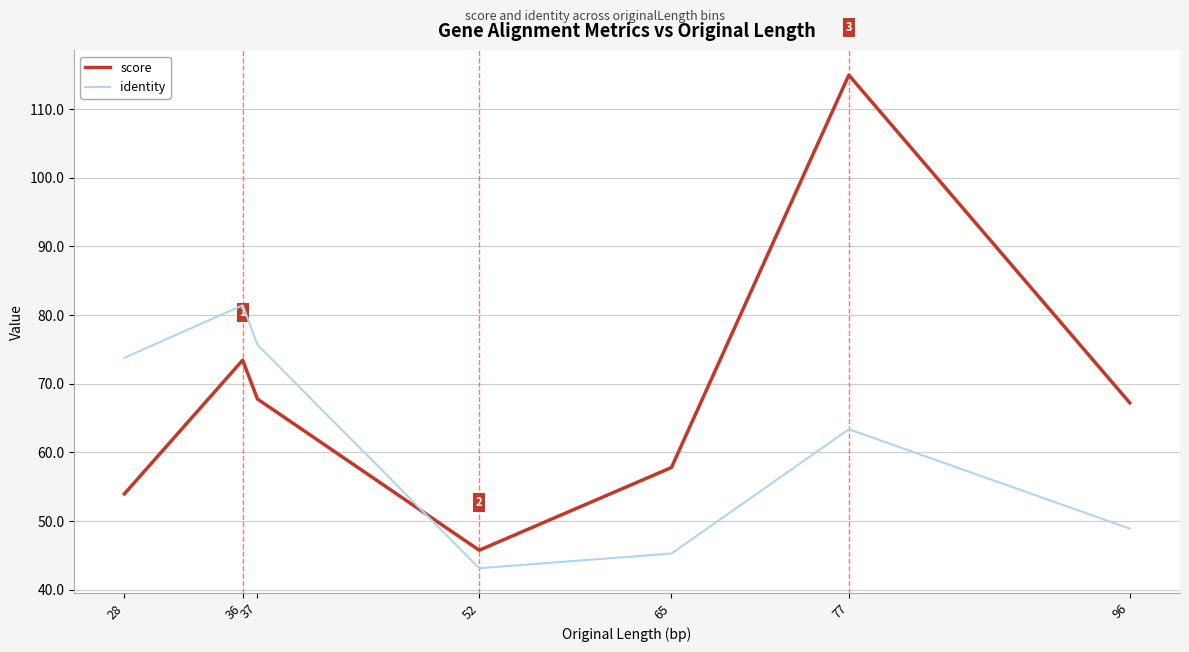

Reading right to left, transcribe all the data shown in this chart.

score: 96=67.2	77=115.0	65=57.8	52=45.8	37=67.8	36=73.4	28=54.0
identity: 96=48.9	77=63.4	65=45.3	52=43.1	37=75.7	36=81.4	28=73.8